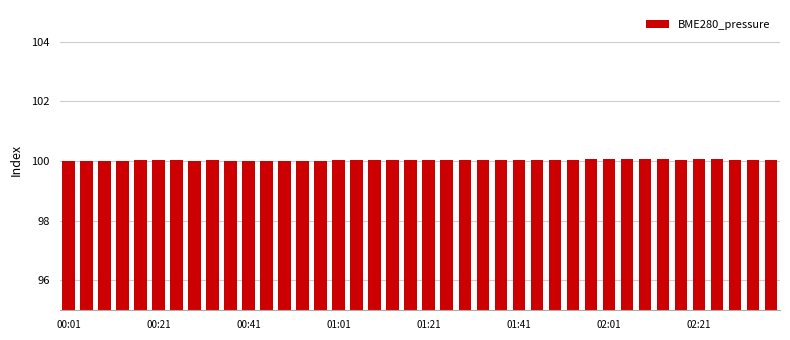

What is the smallest value displayed?

100.0